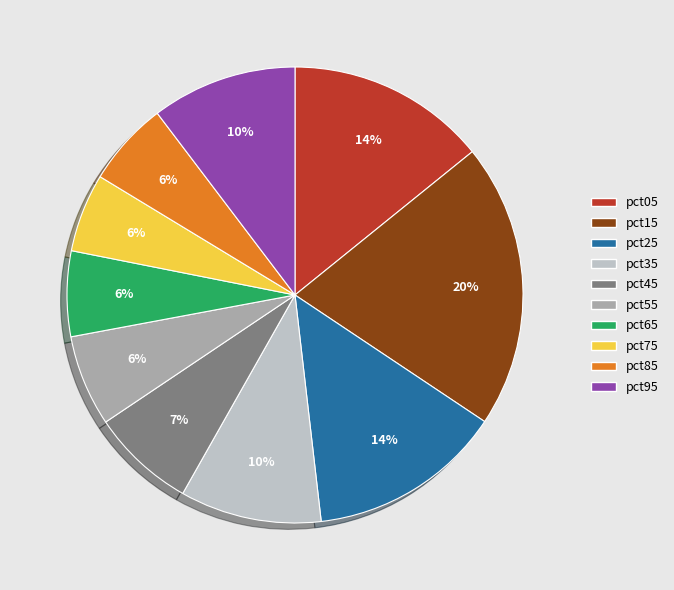

To the nearest percent, what is the average slice percentage?

10%